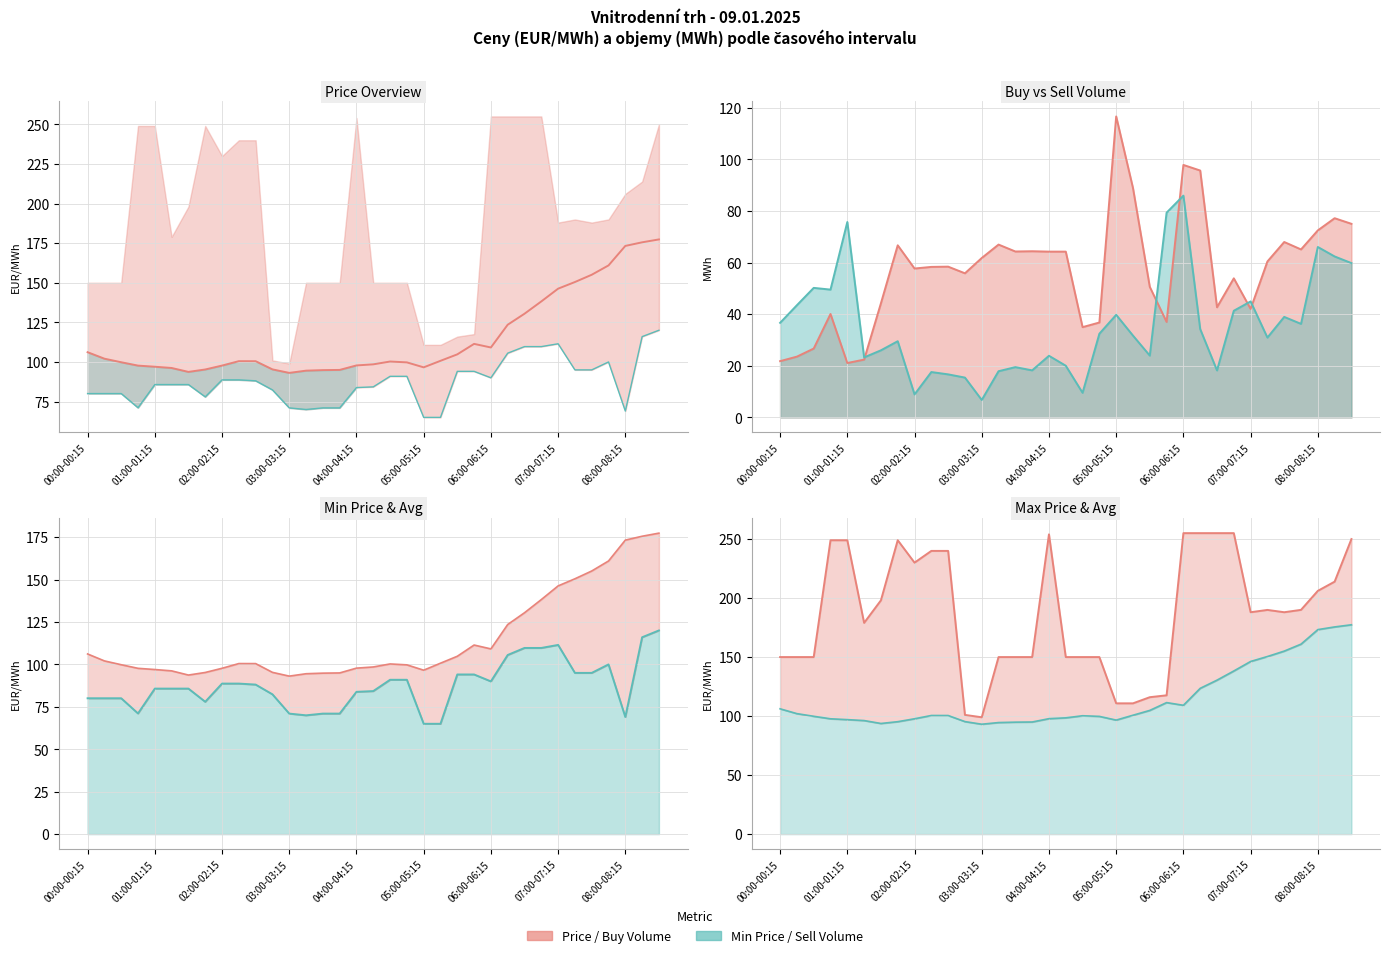

What is the difference between the second highest and minimum values in the Sell Vol line series?

72.6